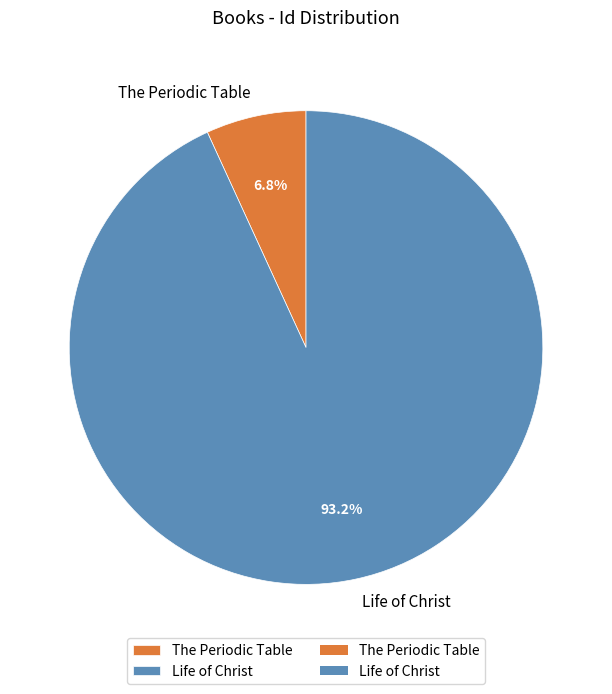

True or false: Life of Christ accounts for 93% of the total.

True